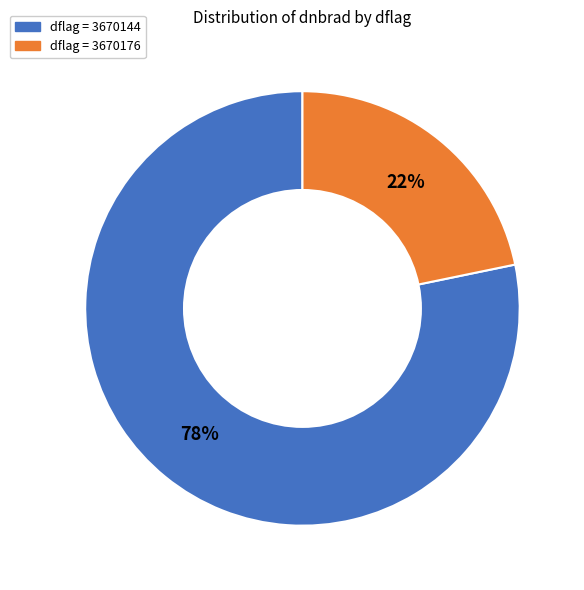

To the nearest percent, what is the difference between the largest and smallest slice percentages?

56%